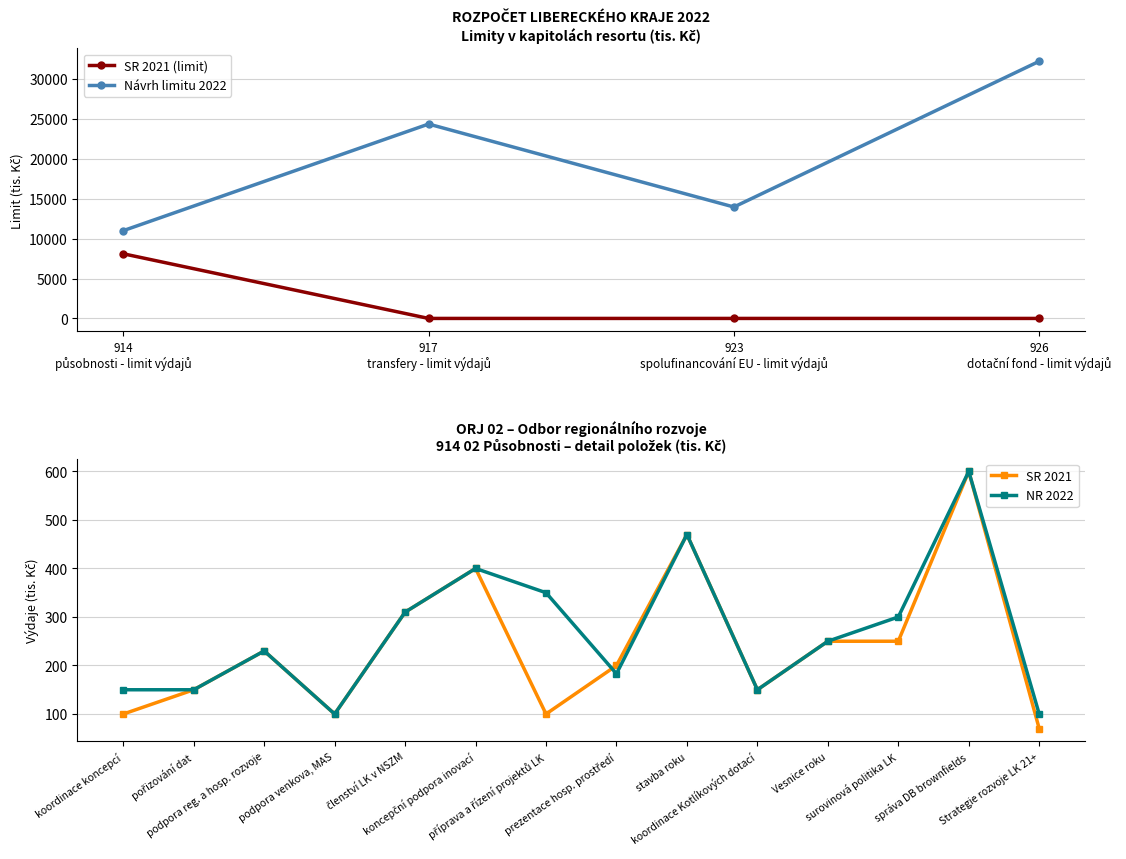

Reading left to right, extract all data points from this chart.

SR 2021 (limit): 8100.5	0.0	0.0	0.0
Navrh limitu 2022: 11000.0	24356.0	13960.8	32220.0